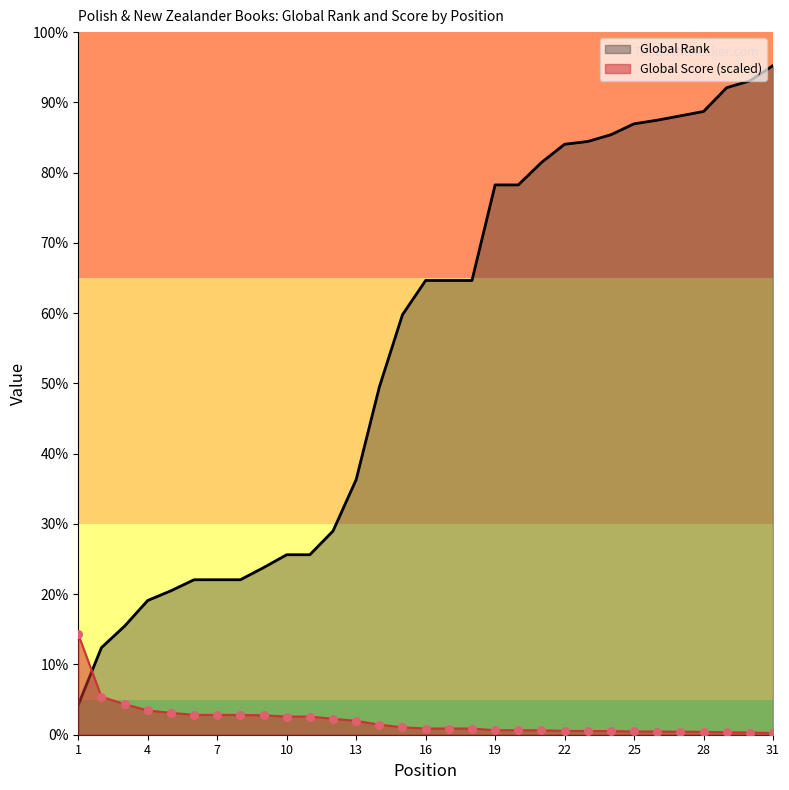

What is the total value across all series at 2?

1980.7